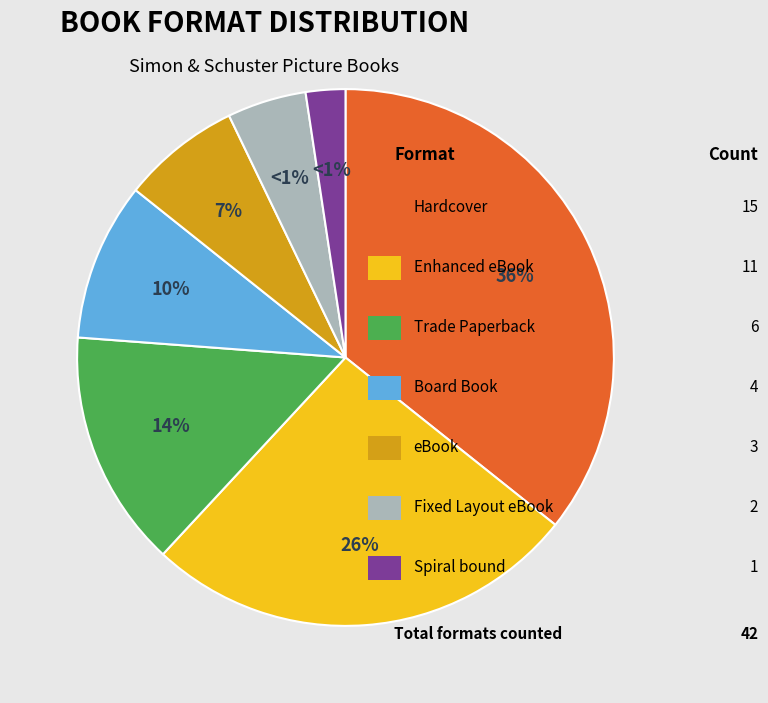

True or false: Hardcover accounts for 36% of the total.

True